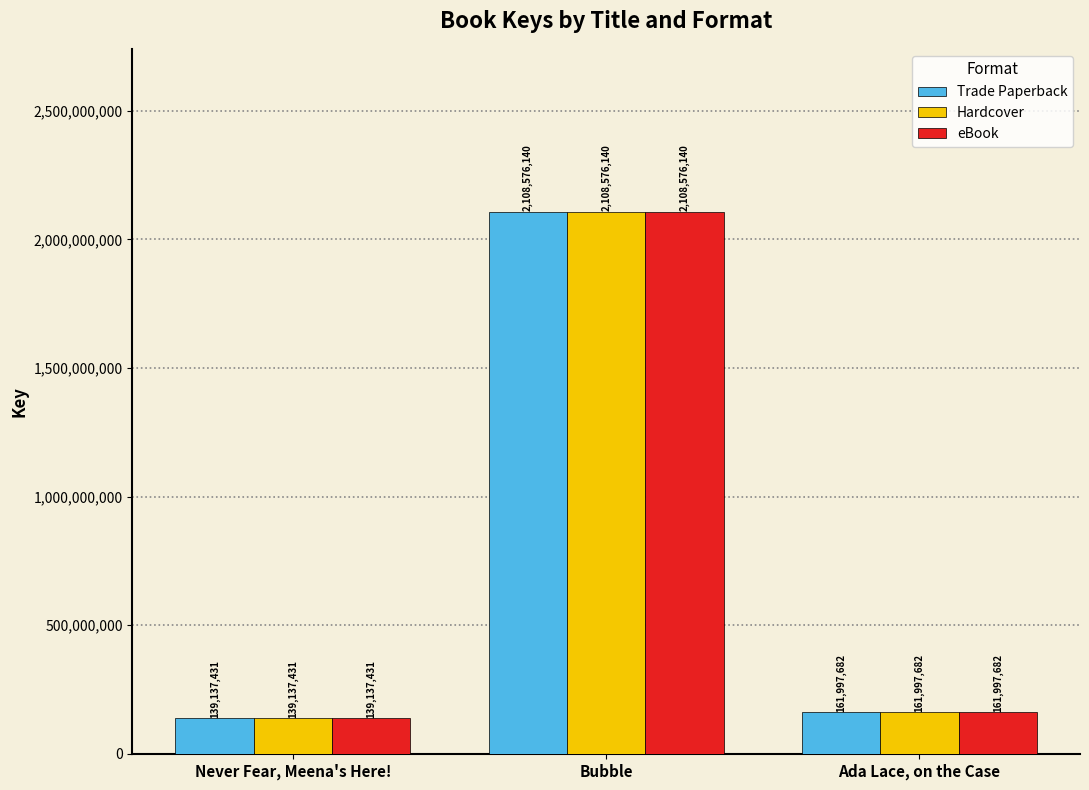

Is the value of Hardcover at Never Fear, Meena's Here! greater than the value of eBook at Ada Lace, on the Case?

No